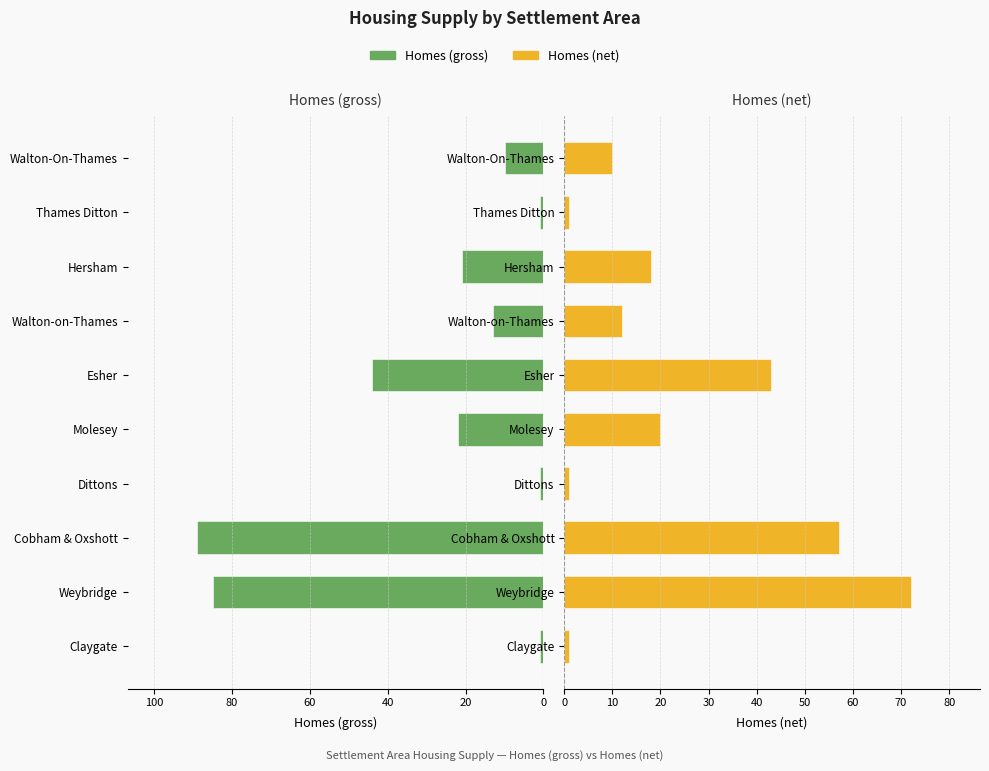

Are the bars horizontal?

Yes